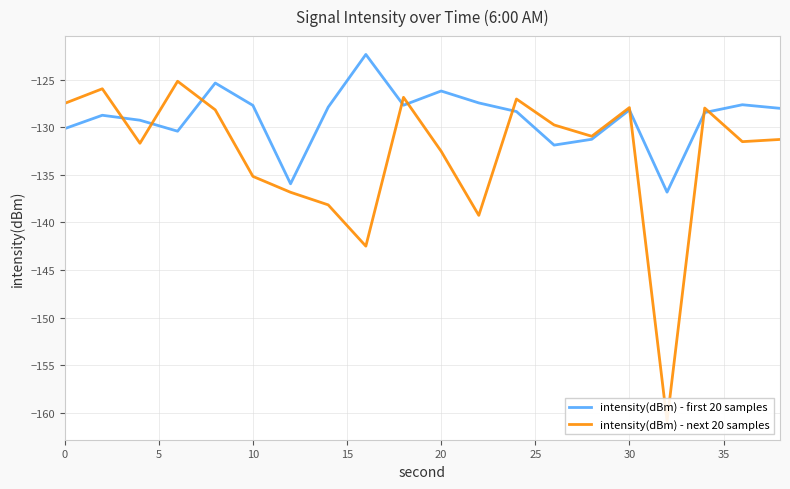

The intensity(dBm) - first 20 samples series shows -88.7 at 0. True or false?

False